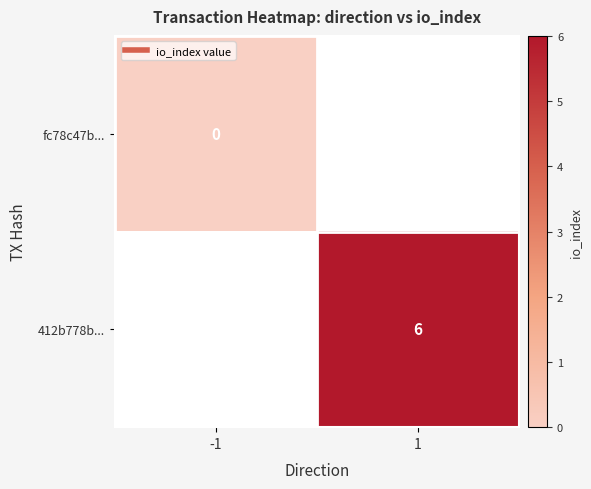

Which has a higher value, -1 or 1?

1